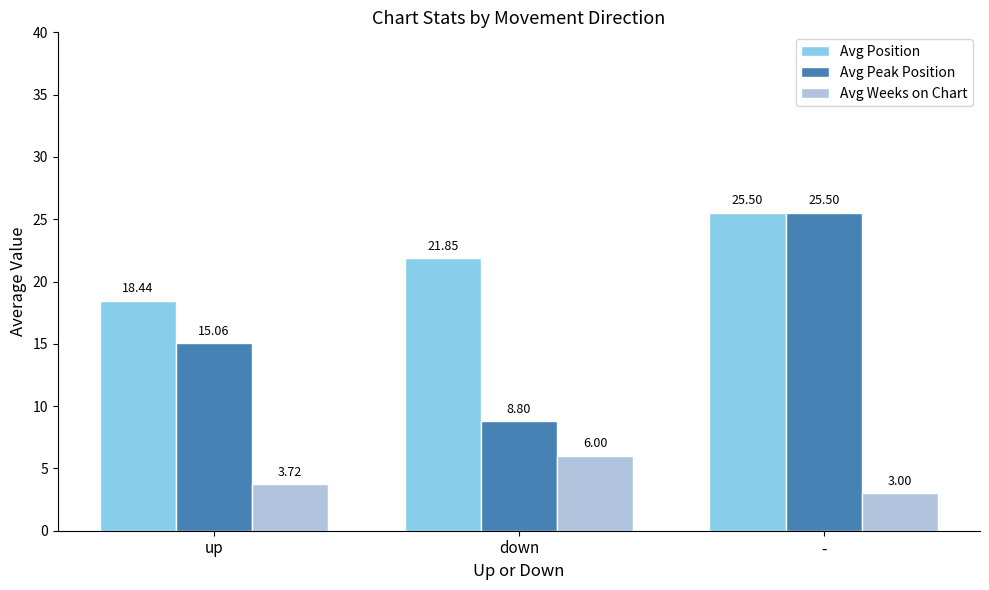

Does the chart contain stacked bars?

No